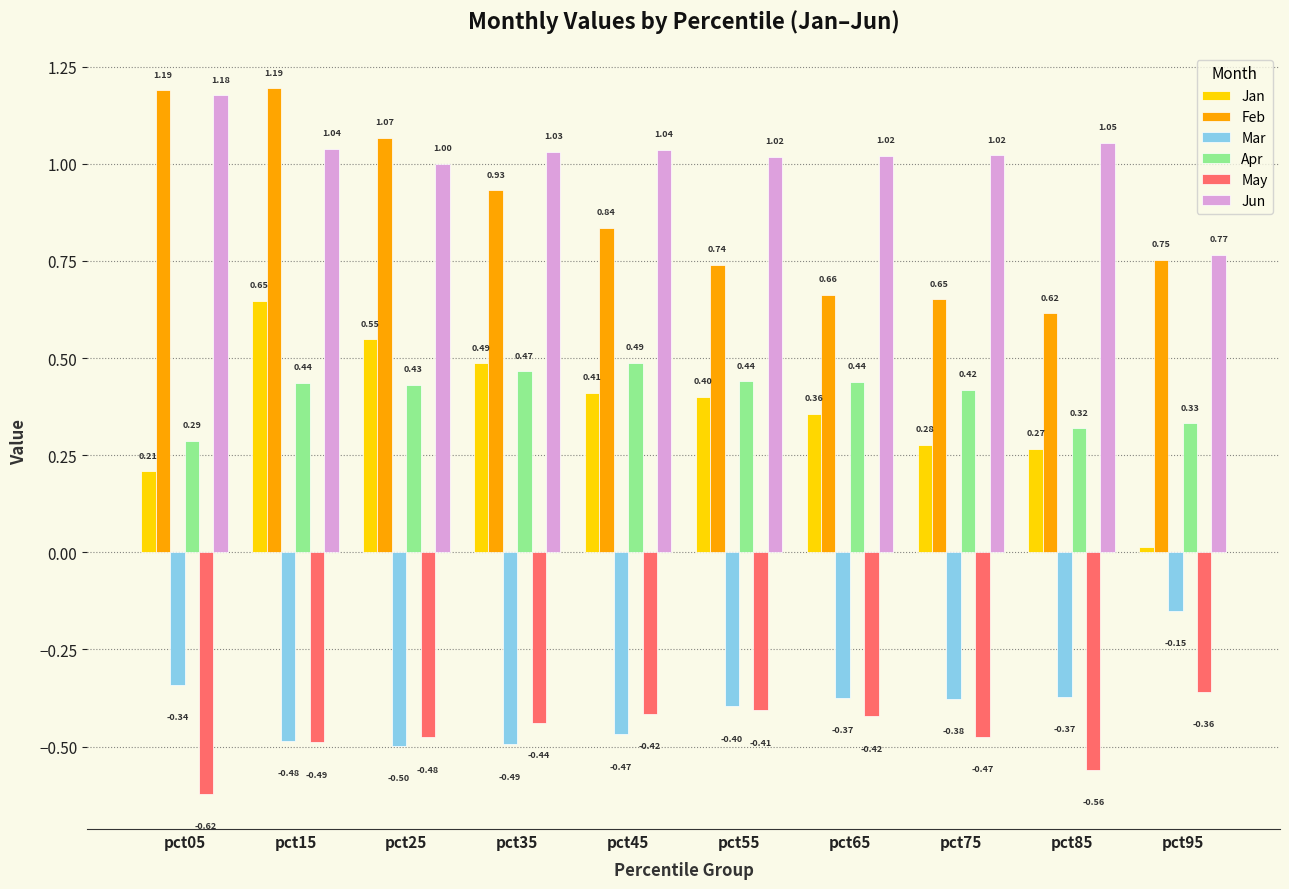

At which category is the sum across all series the highest?

pct15